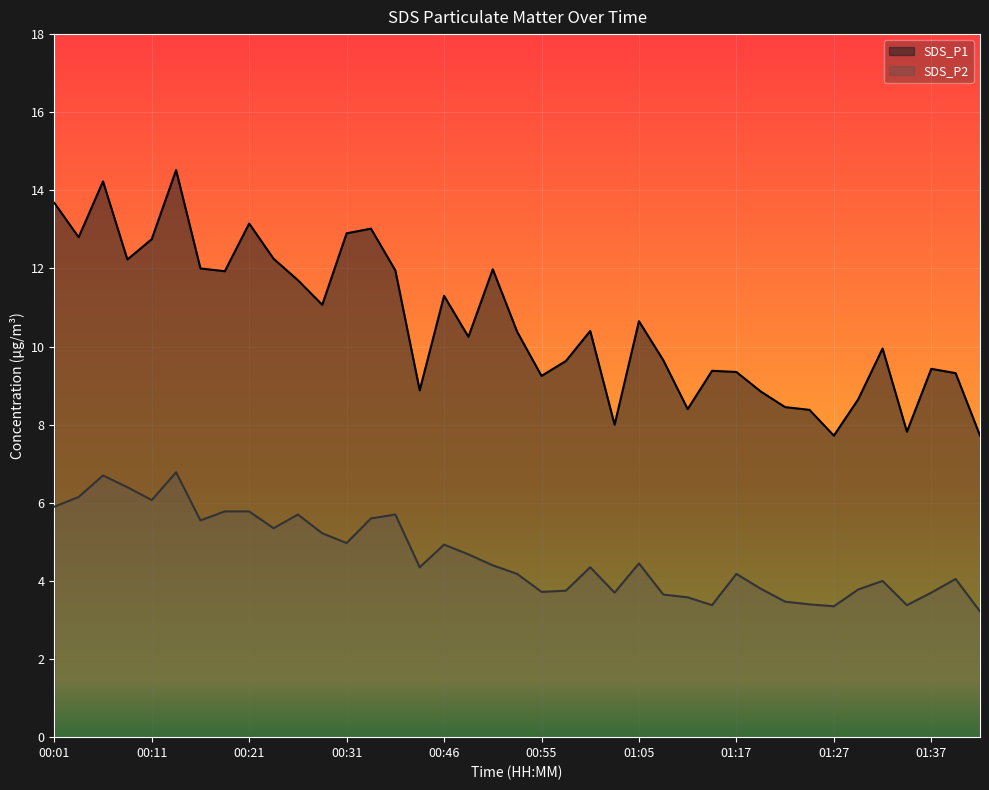

True or false: SDS_P1 has a value of 10.9 at 01:45.

False